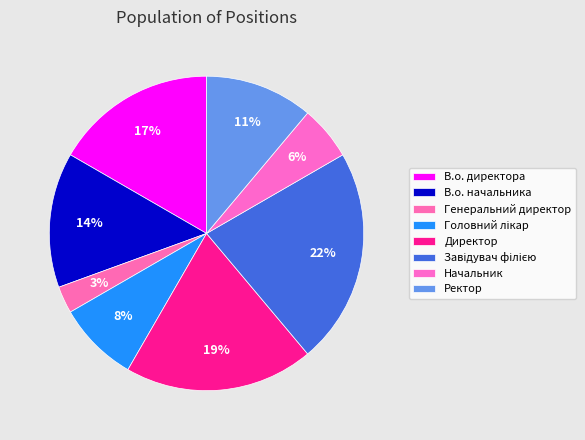

To the nearest percent, what is the average slice percentage?

12%